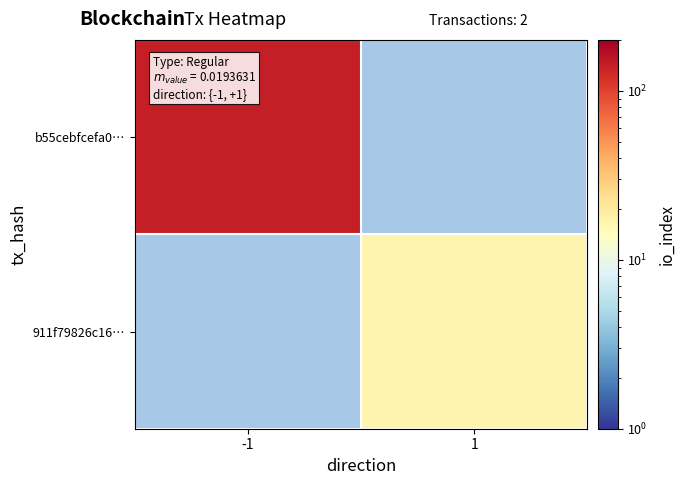

What is the maximum value for b55cebfcefa0…?

143.0